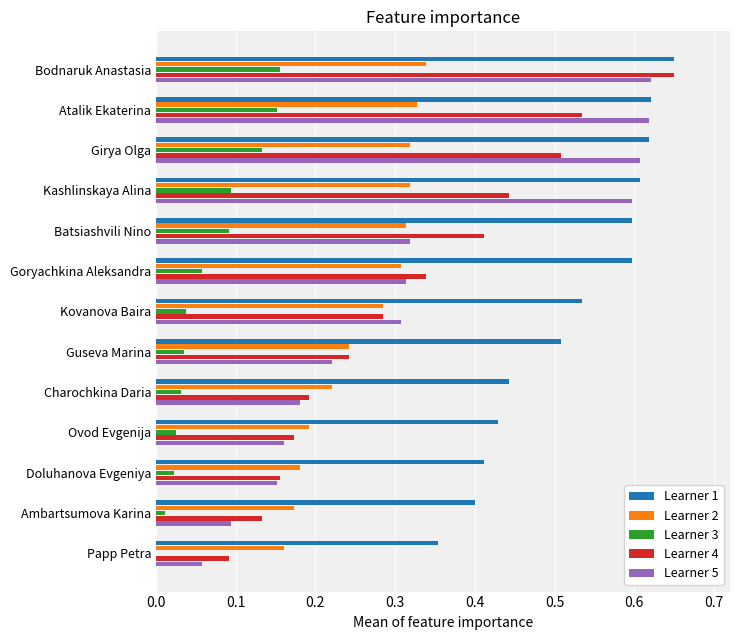

At which category is the sum across all series the highest?

Bodnaruk Anastasia